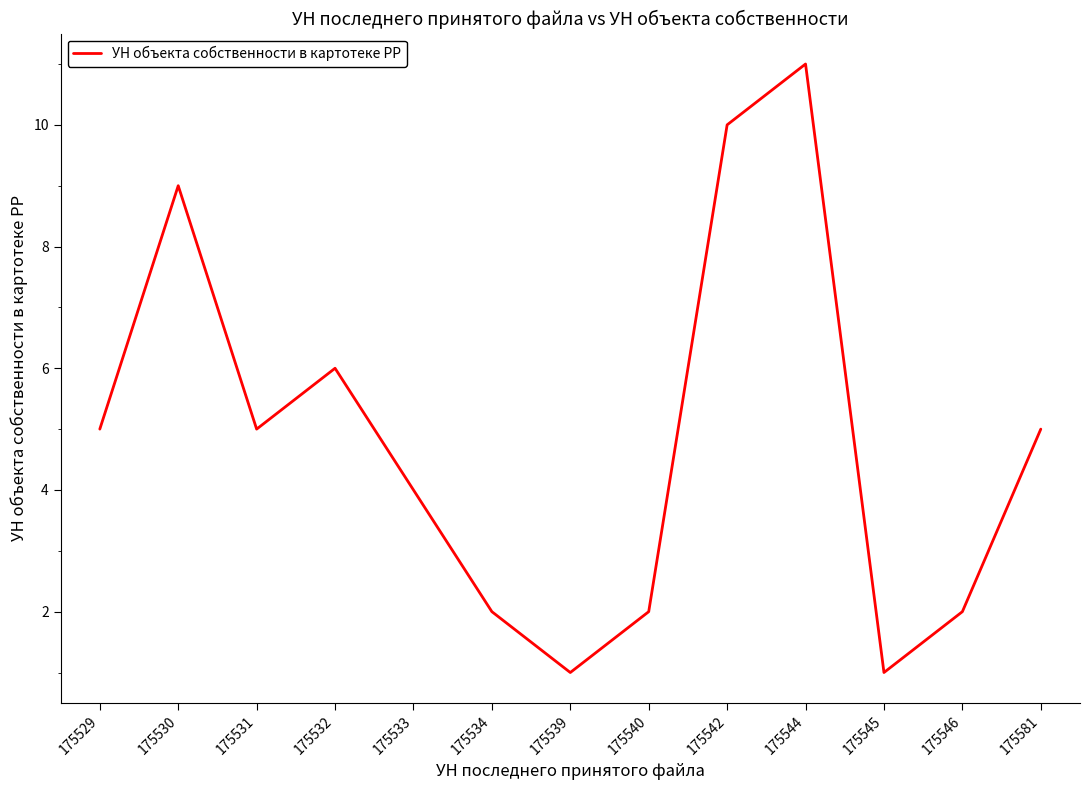

Reading left to right, what are all the values shown in this chart?

5	9	5	6	4	2	1	2	10	11	1	2	5